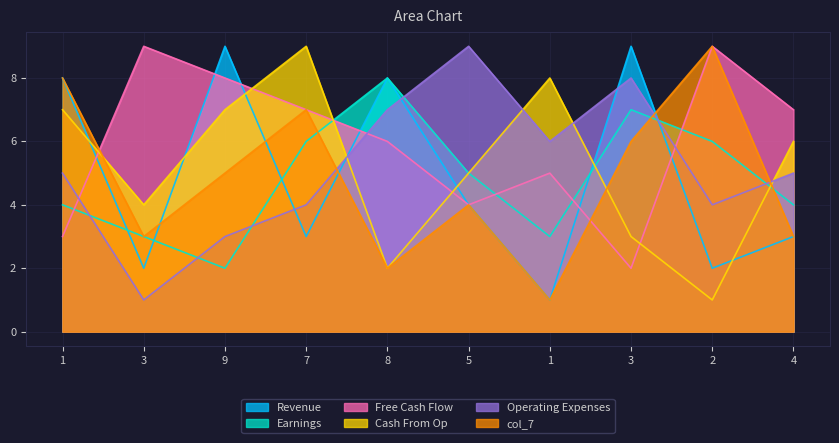

Where does the col_9 series first go above 7?

3